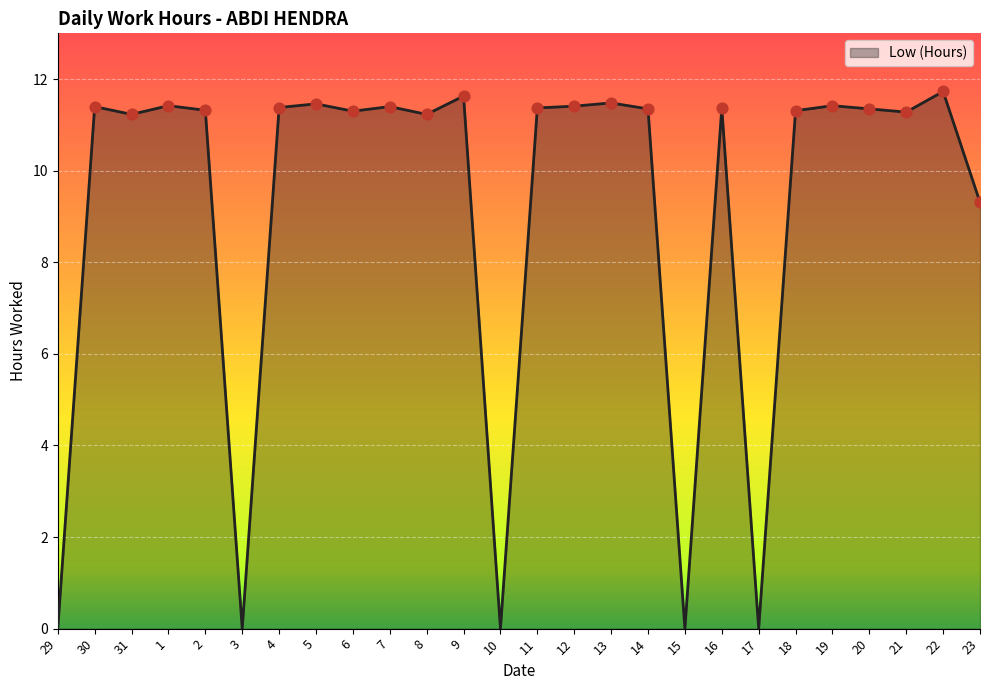

What is the change in value from 2 to 9?

+0.3